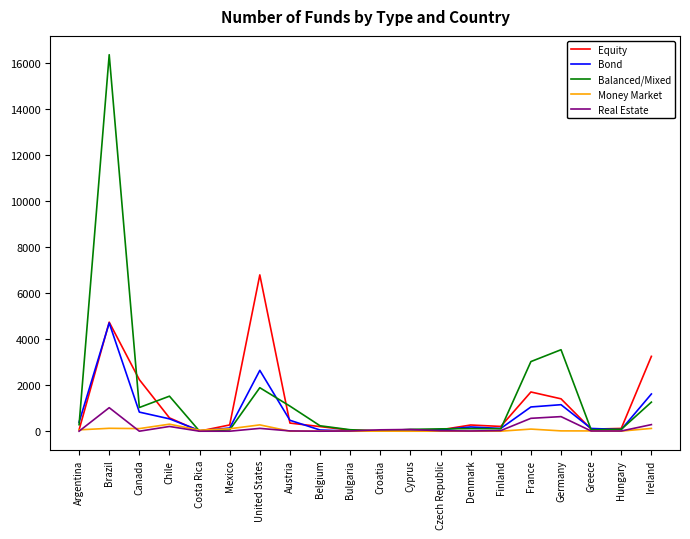

At which label is Balanced/Mixed closest to 8179?

Germany